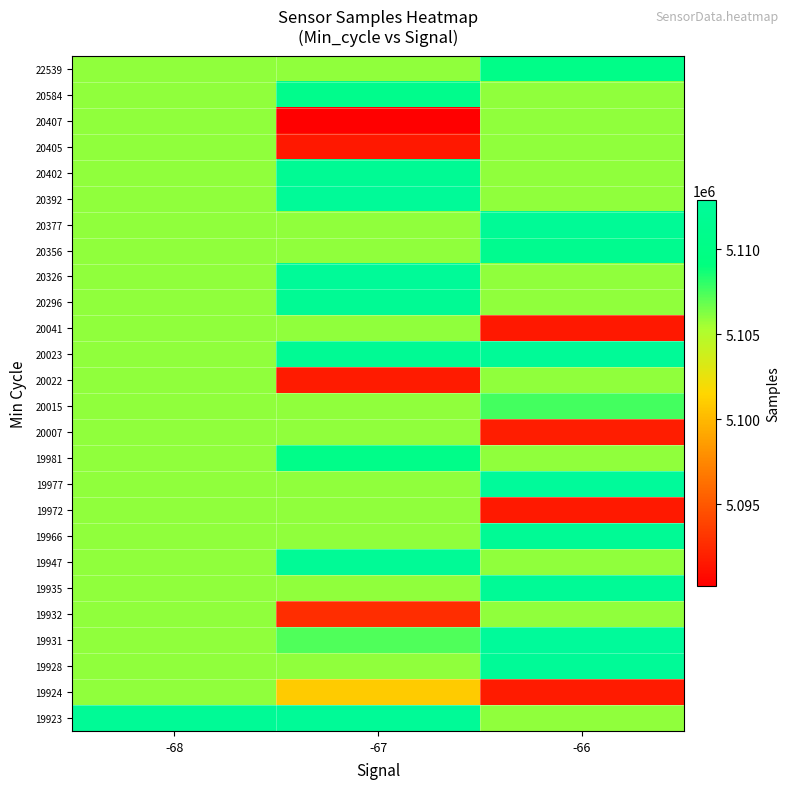

Reading left to right, extract all data points from this chart.

19923: -68=5112292.0	-67=5112524.0	-66=5105943.8
19924: -68=5105943.8	-67=5100959.4	-66=5091728.5
19928: -68=5105943.8	-67=5105943.8	-66=5112475.0
19931: -68=5105943.8	-67=5107331.8	-66=5112895.0
19932: -68=5105943.8	-67=5092728.0	-66=5105943.8
19935: -68=5105943.8	-67=5105943.8	-66=5112287.0
19947: -68=5105943.8	-67=5112405.0	-66=5105943.8
19966: -68=5105943.8	-67=5105943.8	-66=5112200.0
19972: -68=5105943.8	-67=5105943.8	-66=5091590.0
19977: -68=5105943.8	-67=5105943.8	-66=5112852.0
19981: -68=5105943.8	-67=5110553.0	-66=5105943.8
20007: -68=5105943.8	-67=5105943.8	-66=5091766.0
20015: -68=5105943.8	-67=5105943.8	-66=5107641.0
20022: -68=5105943.8	-67=5091688.0	-66=5105943.8
20023: -68=5105943.8	-67=5112138.0	-66=5112480.0
20041: -68=5105943.8	-67=5105943.8	-66=5091543.0
20296: -68=5105943.8	-67=5112126.0	-66=5105943.8
20326: -68=5105943.8	-67=5112615.0	-66=5105943.8
20356: -68=5105943.8	-67=5105943.8	-66=5111452.0
20377: -68=5105943.8	-67=5105943.8	-66=5112295.0
20392: -68=5105943.8	-67=5112664.0	-66=5105943.8
20402: -68=5105943.8	-67=5112157.0	-66=5105943.8
20405: -68=5105943.8	-67=5091532.0	-66=5105943.8
20407: -68=5105943.8	-67=5090160.0	-66=5105943.8
20584: -68=5105943.8	-67=5110895.0	-66=5105943.8
22539: -68=5105943.8	-67=5105943.8	-66=5110340.0